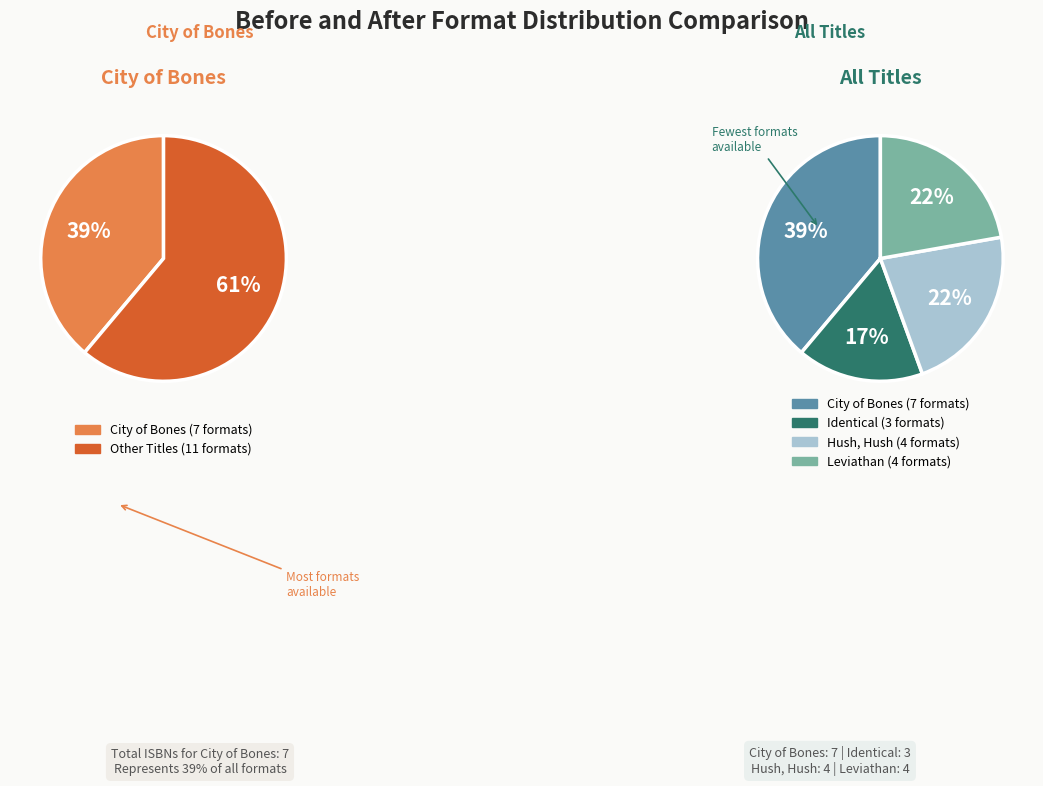

What percentage do Leviathan and Identical together represent?

38.9%